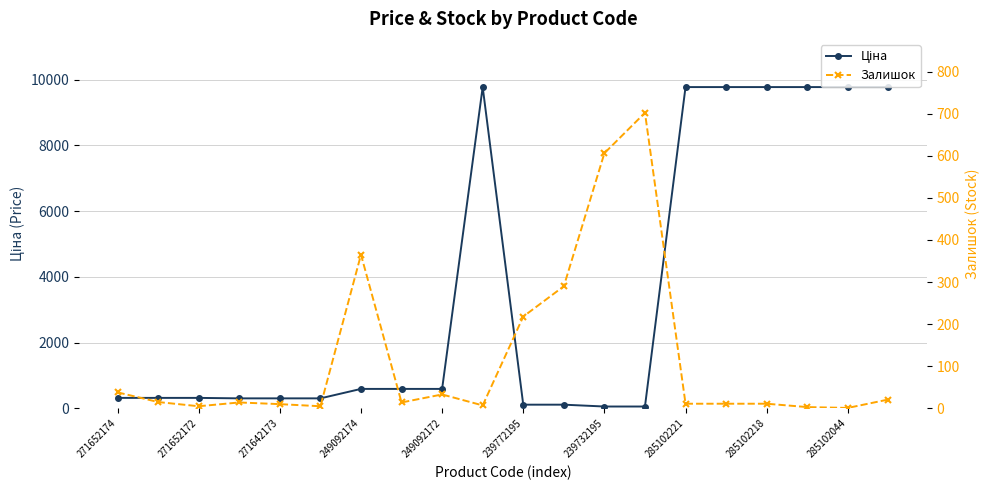

How many values in the Ціна series are below 591?

10